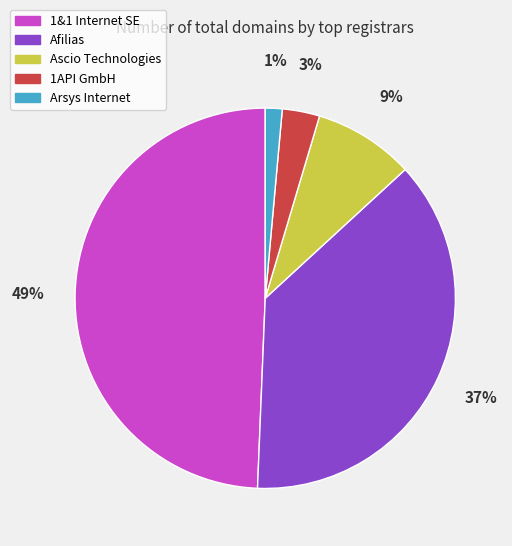

Is there a majority slice in this chart?

No